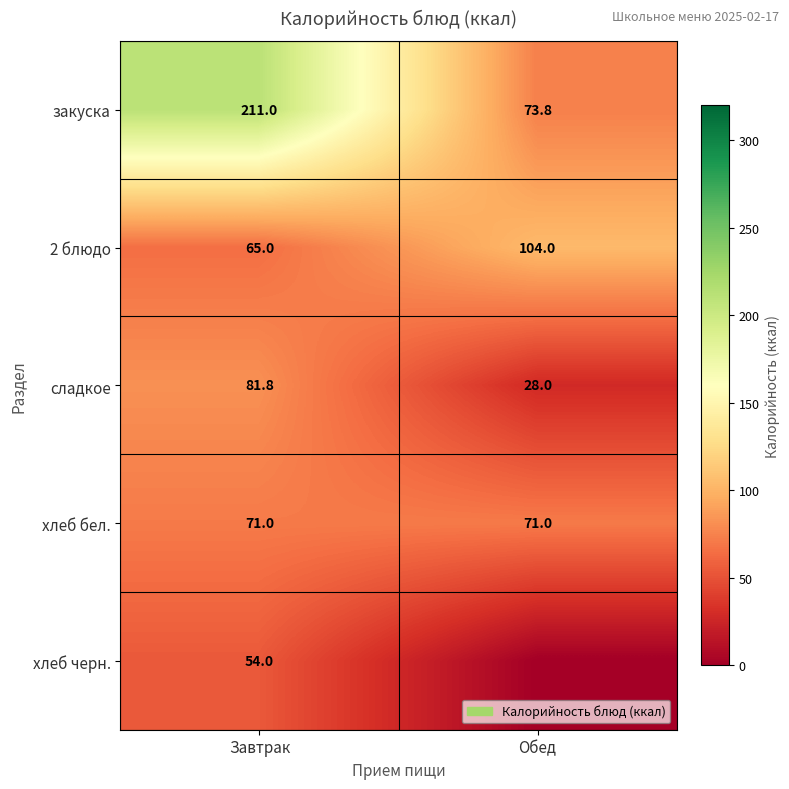

Rank the categories by 2 блюдо value from highest to lowest.

Обед, Завтрак